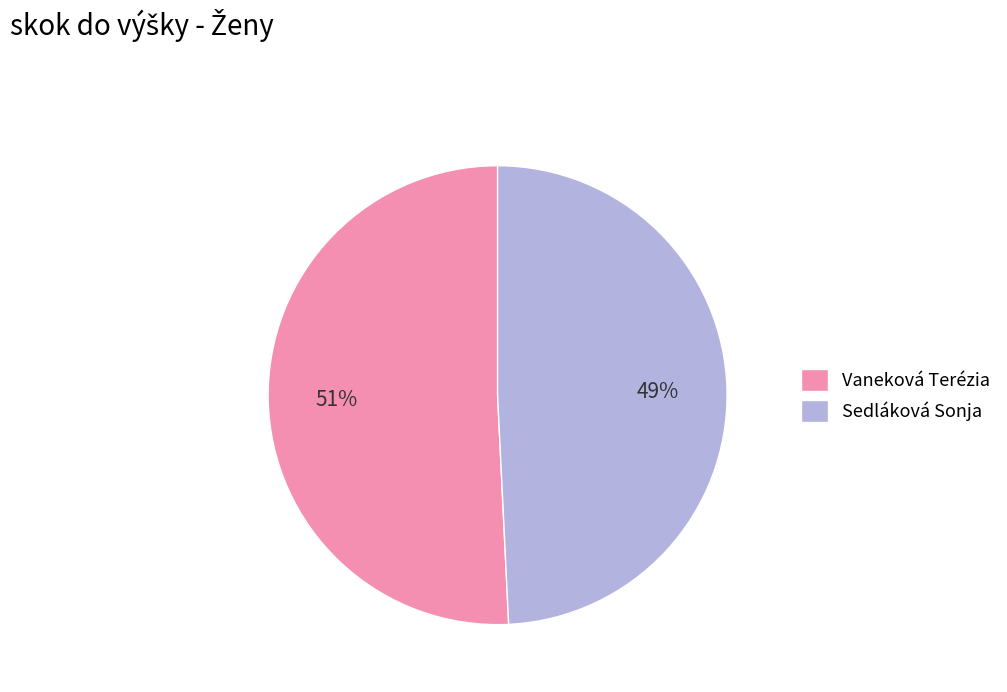

What is the largest slice in the pie chart?

Vaneková Terézia